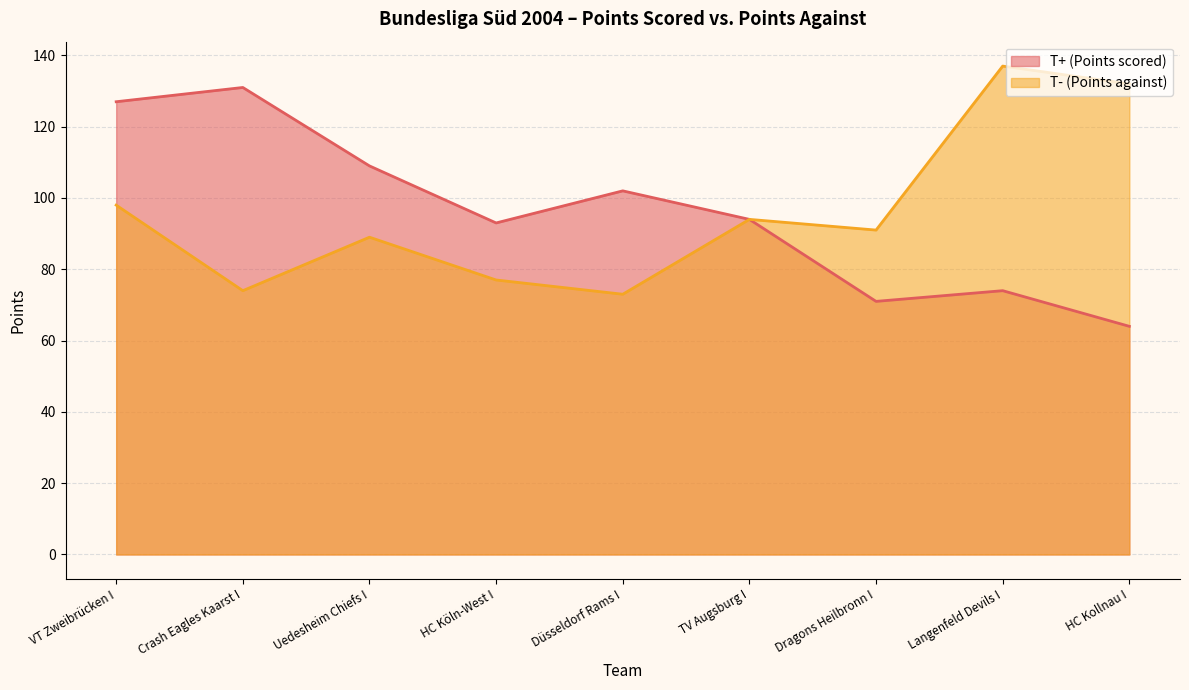

What is the total value across all series at Düsseldorf Rams I?

175